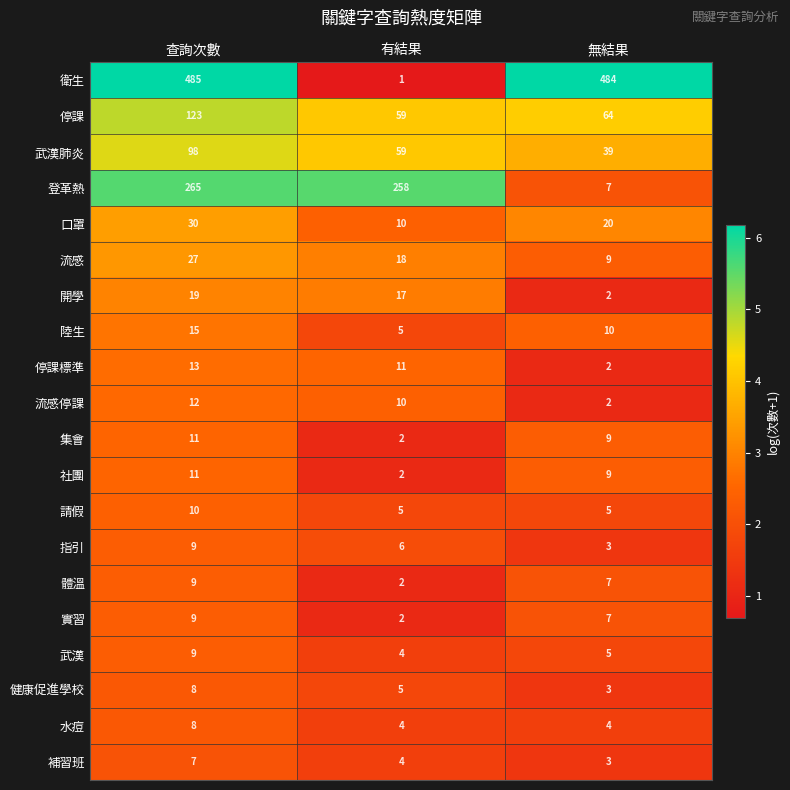

Where does the 健康促進學校 series first go above 5?

查詢次數